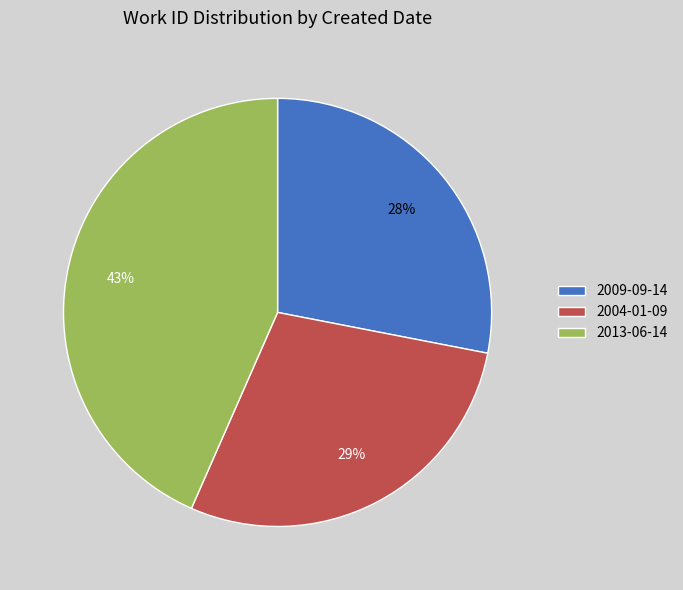

Is there a majority slice in this chart?

No